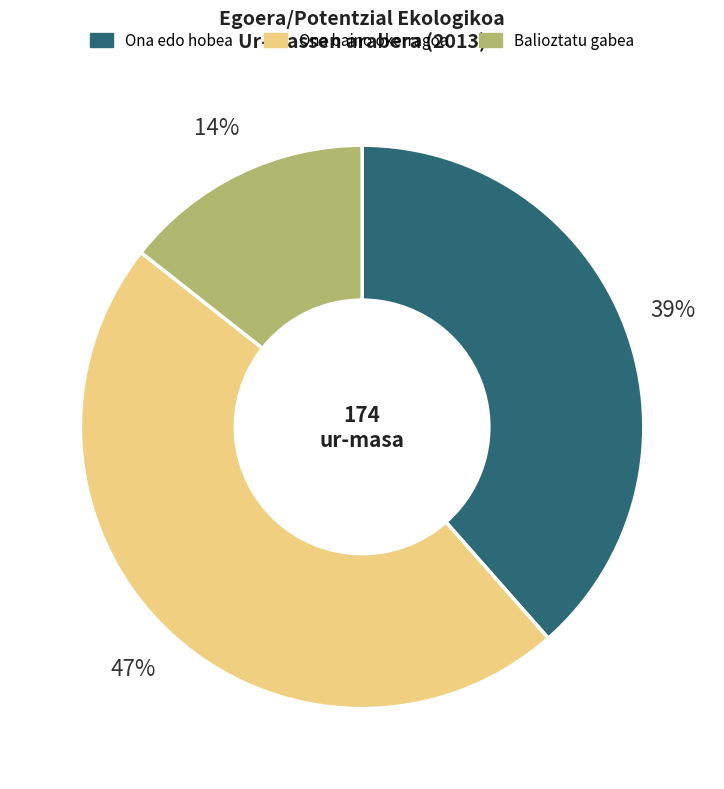

Is there any slice that represents more than half of the pie?

No